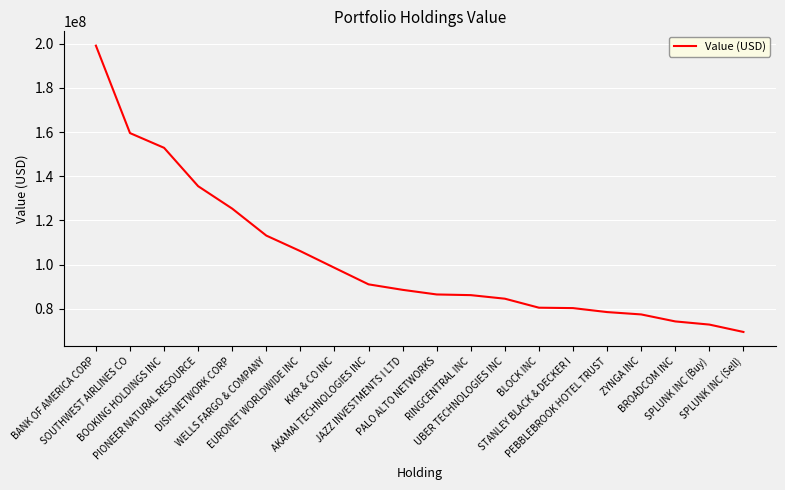

The value at SOUTHWEST AIRLINES CO is 107815470. True or false?

False